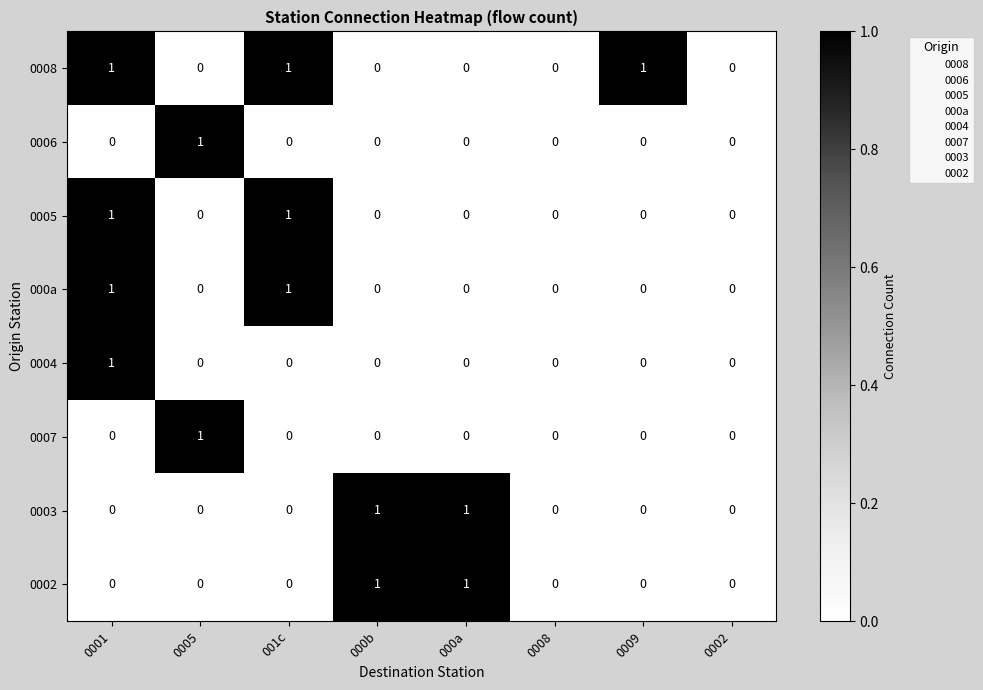

How many data points does each series have?

8